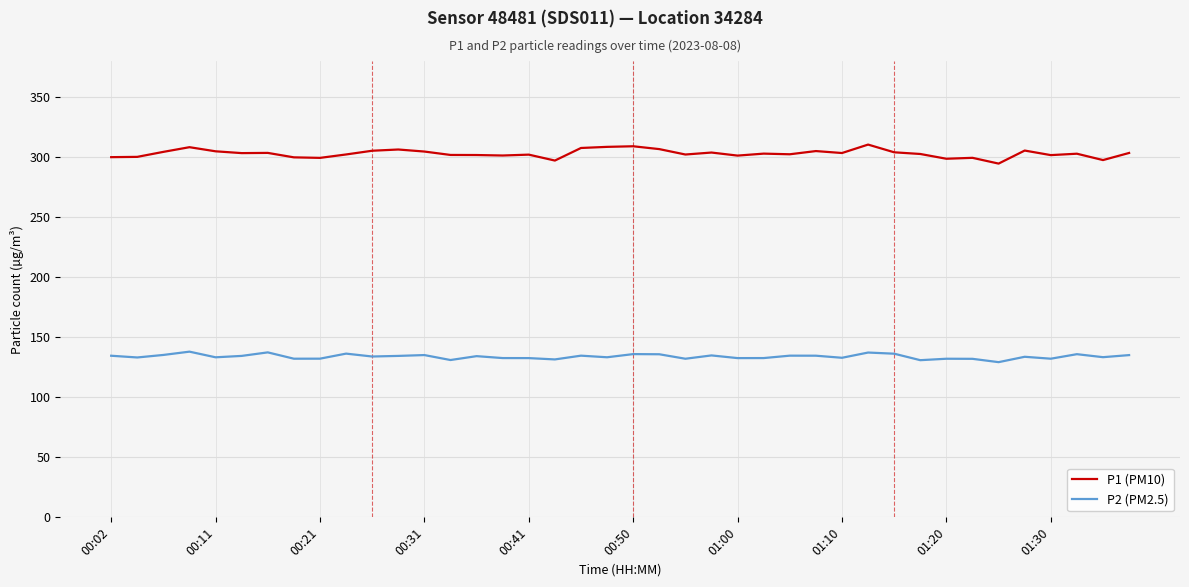

True or false: P2 (PM2.5) and P1 (PM10) intersect in this chart.

False